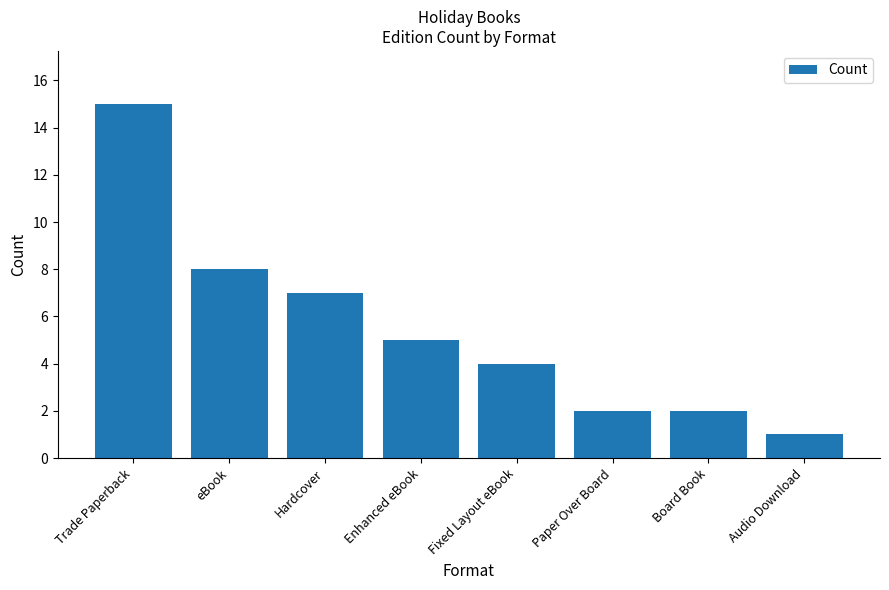

What is the difference between the maximum and second lowest values?

13